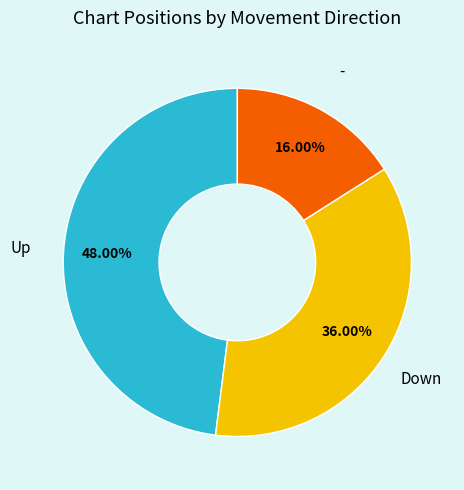

What percentage is the - slice, to the nearest percent?

16%